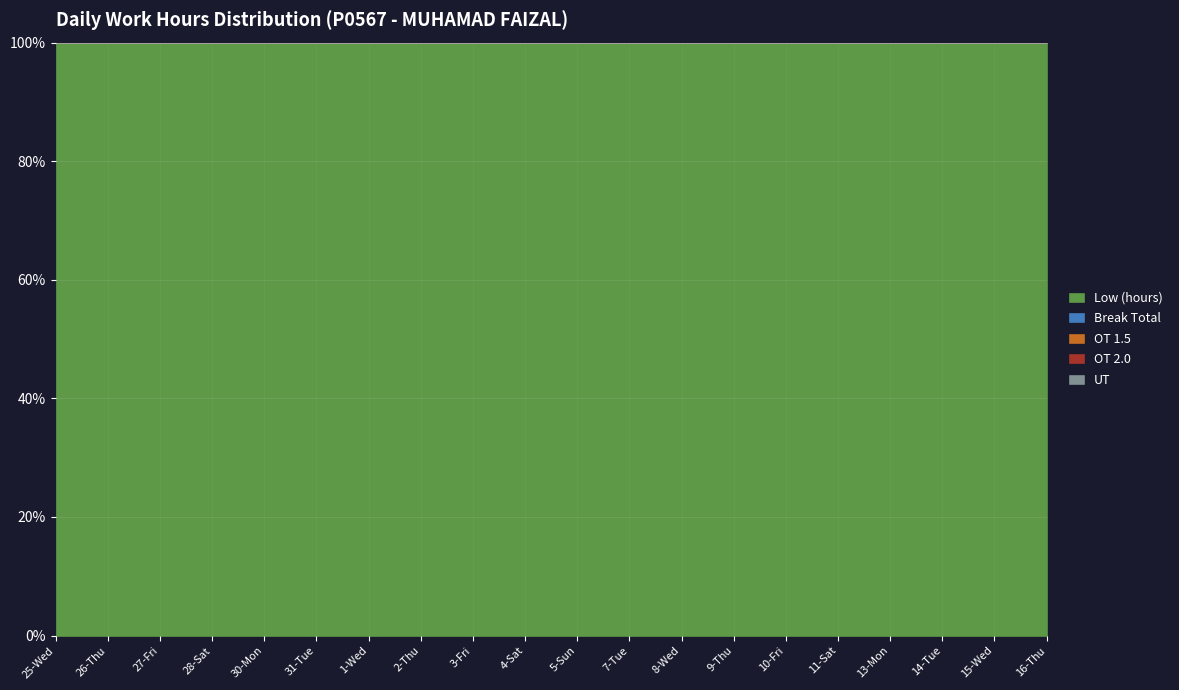

True or false: Low (hours) and Break Total cross at least once.

False